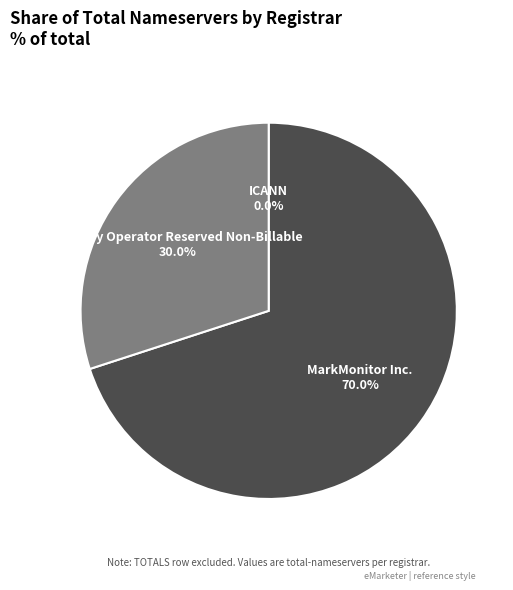

To the nearest percent, what is the average slice percentage?

33%